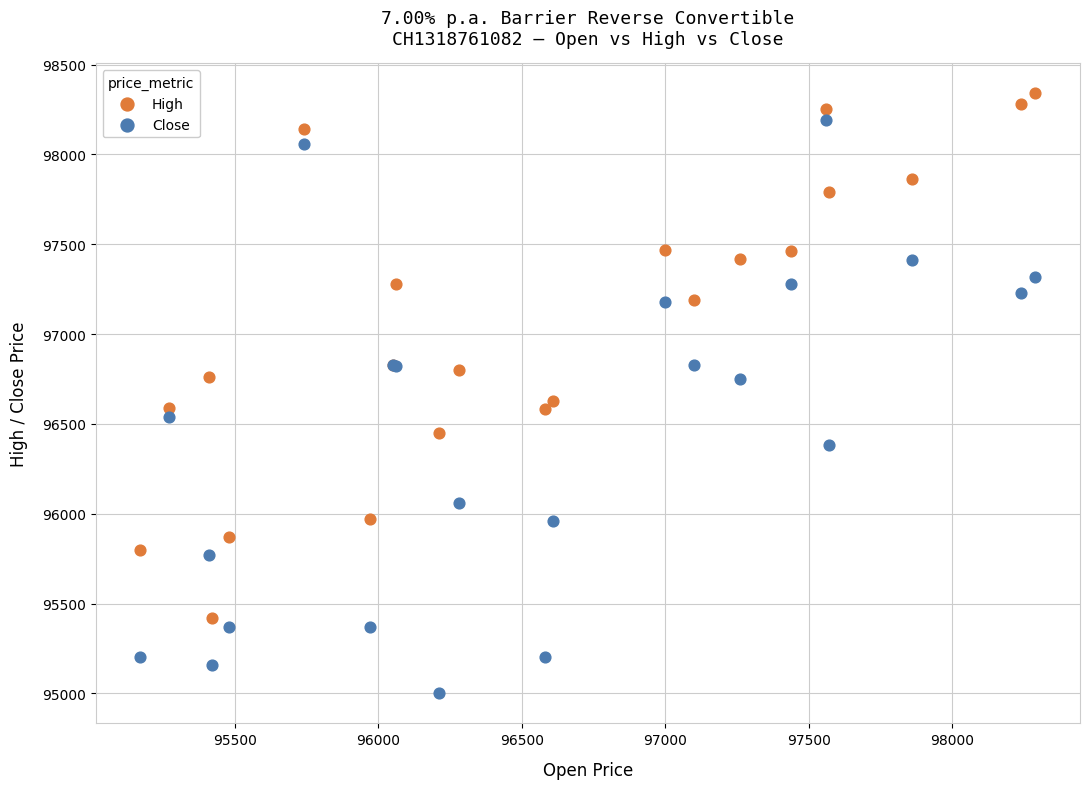

What are all the series names shown in the legend?

High, Close